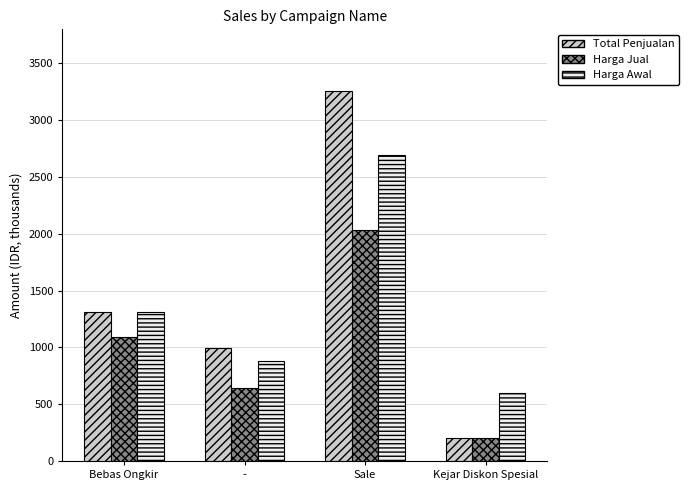

What is the total value across all series at Sale?

7985.0